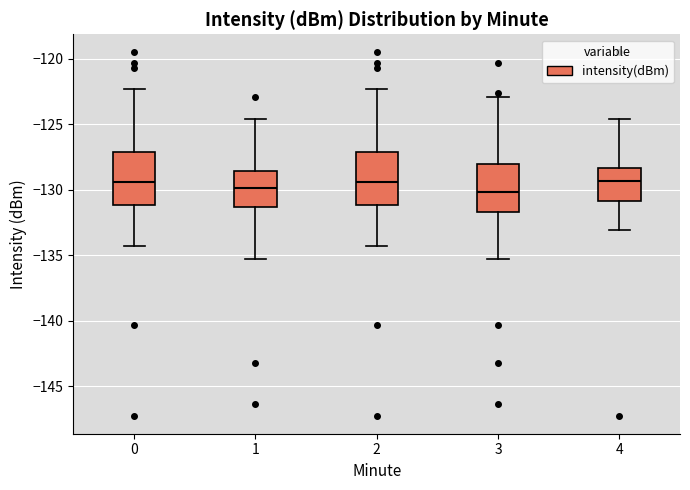

Where does the upper whisker of the box at x = 1 end on the y-axis? The values are not printed on the chart, so give them approximately, as read against the axis.

-124.5